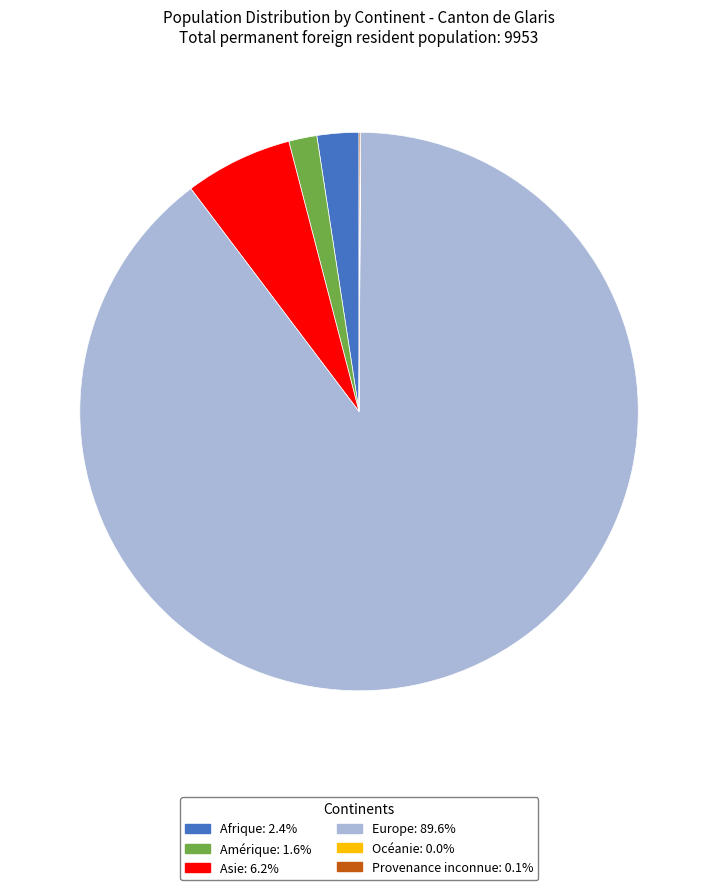

Is the sum of Europe and Amérique greater than half?

Yes